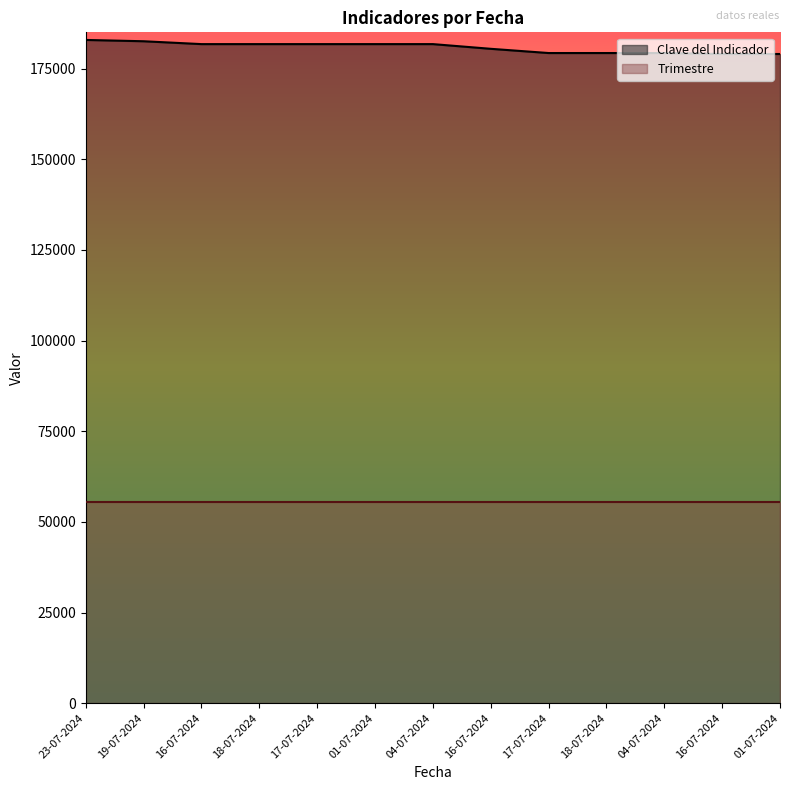

Which has a higher value, 16-07-2024 or 18-07-2024?

16-07-2024